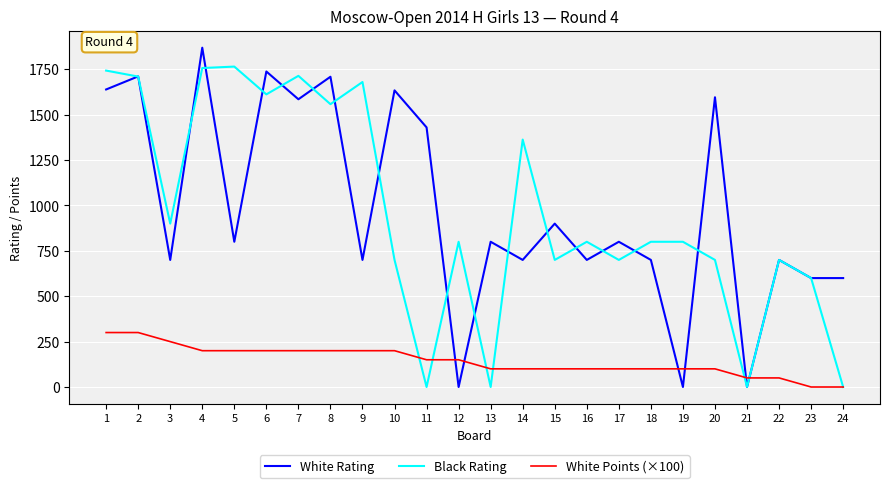

The value of White Rating at 1 is 1639. True or false?

True